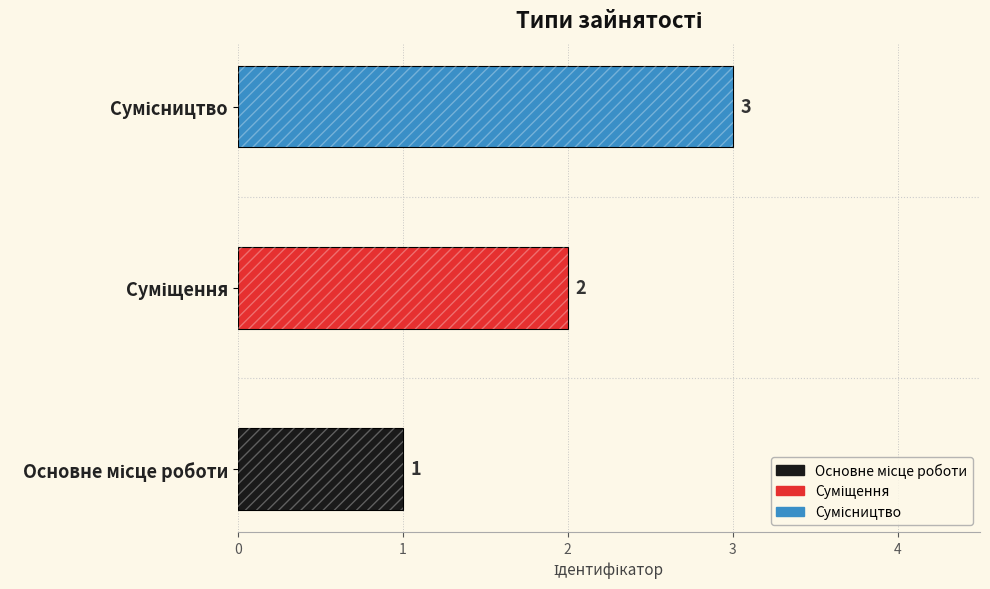

What is the sum of all values?

6